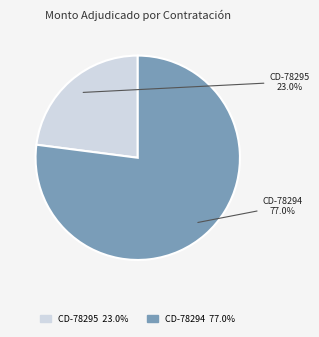

Is there any slice that represents more than half of the pie?

Yes